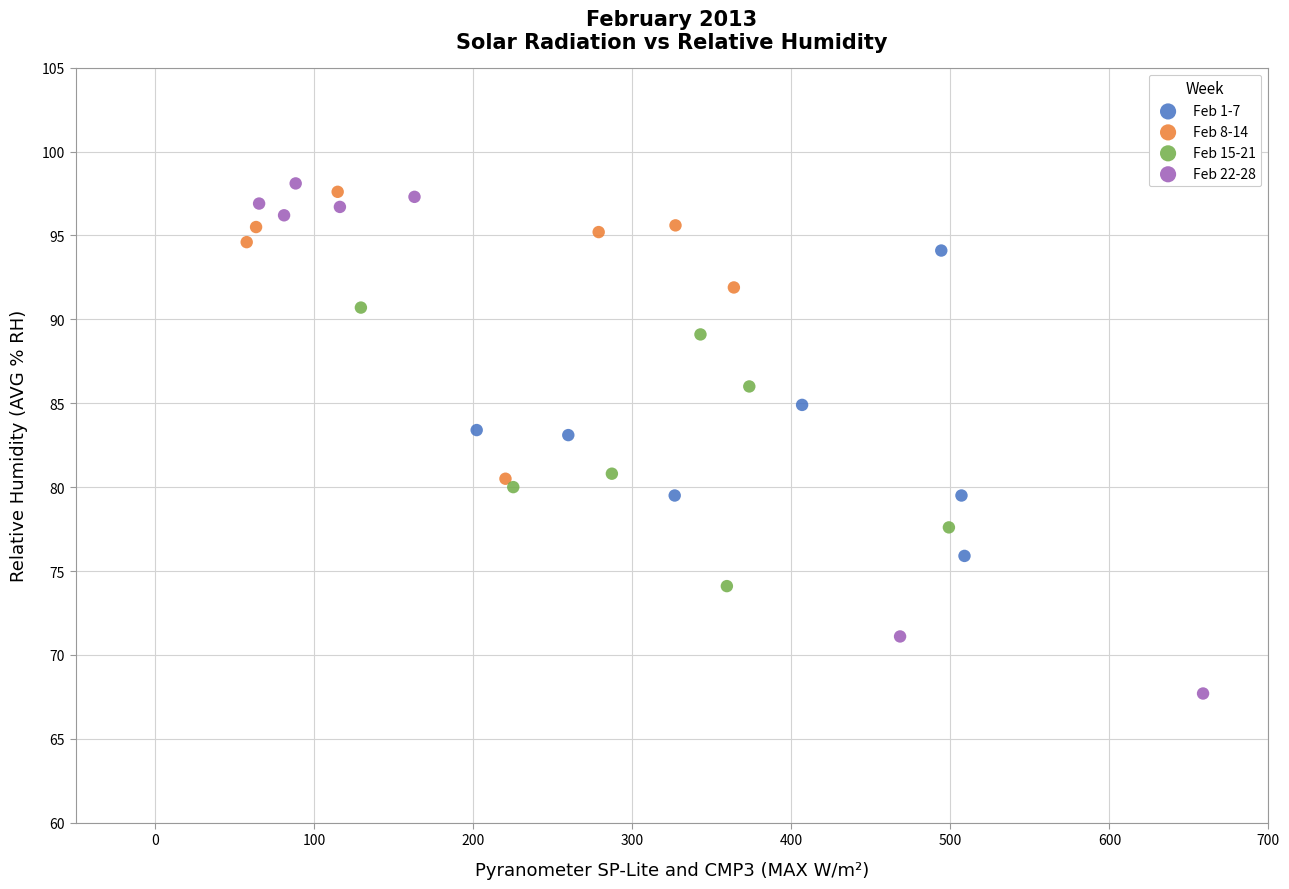

Which series has the widest spread of Y values?

Feb 22-28